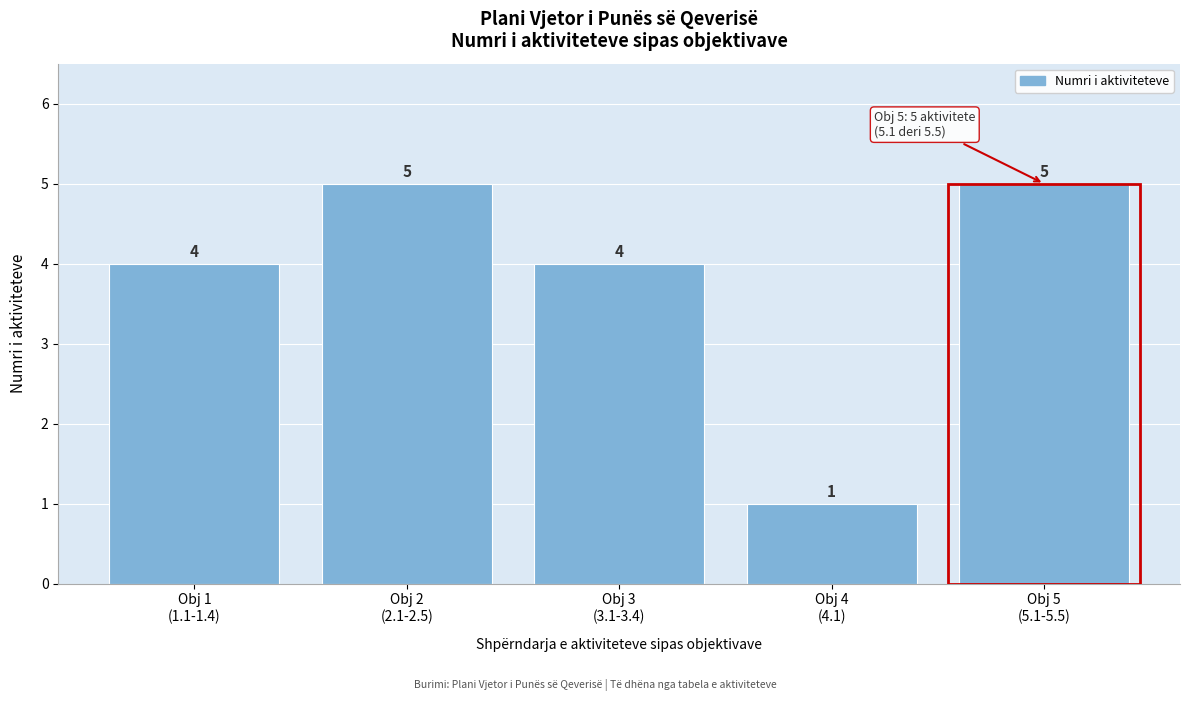

Reading left to right, extract all data points from this chart.

4	5	4	1	5